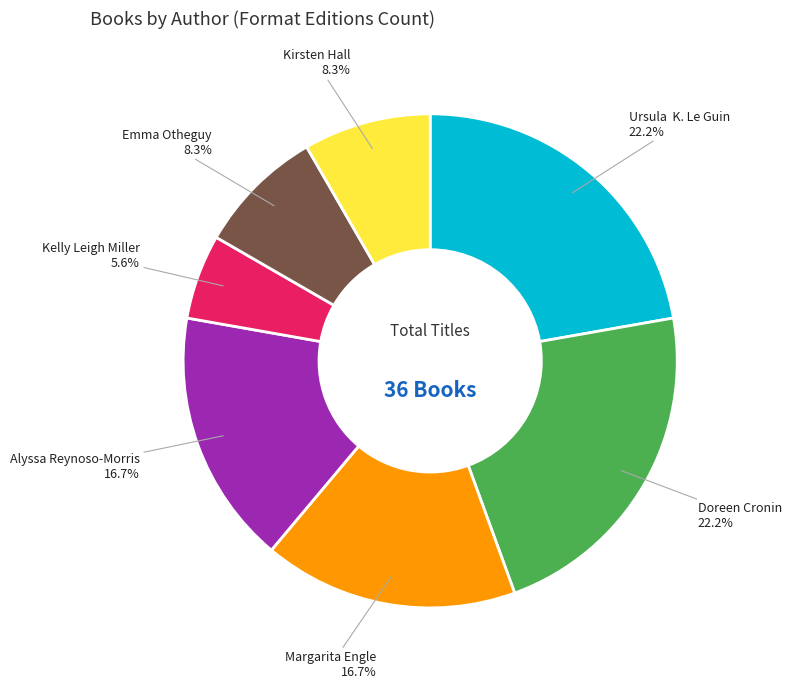

Is there a majority slice in this chart?

No